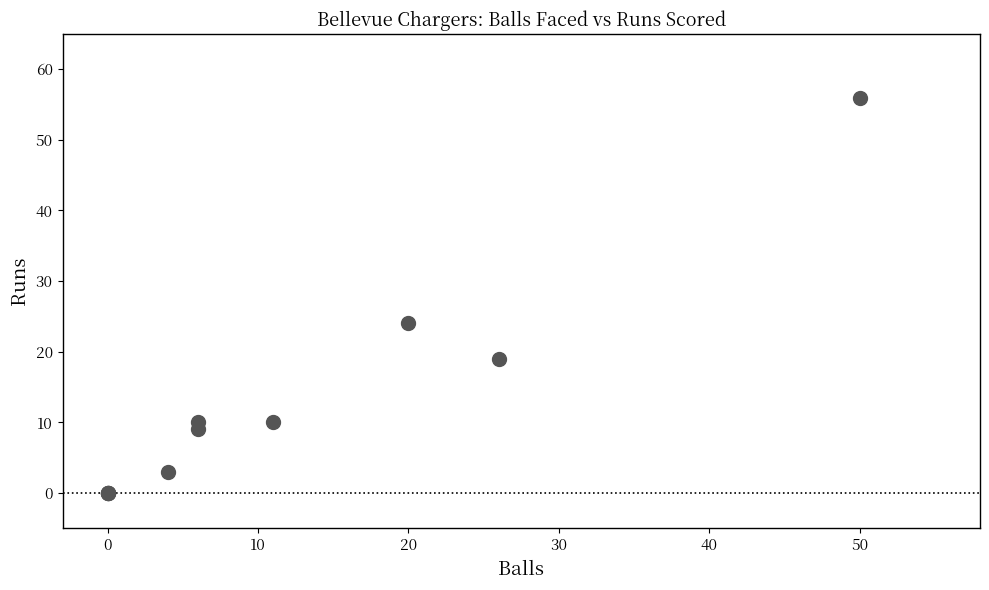

What Y value in the scatter plot is closest to 28?

24